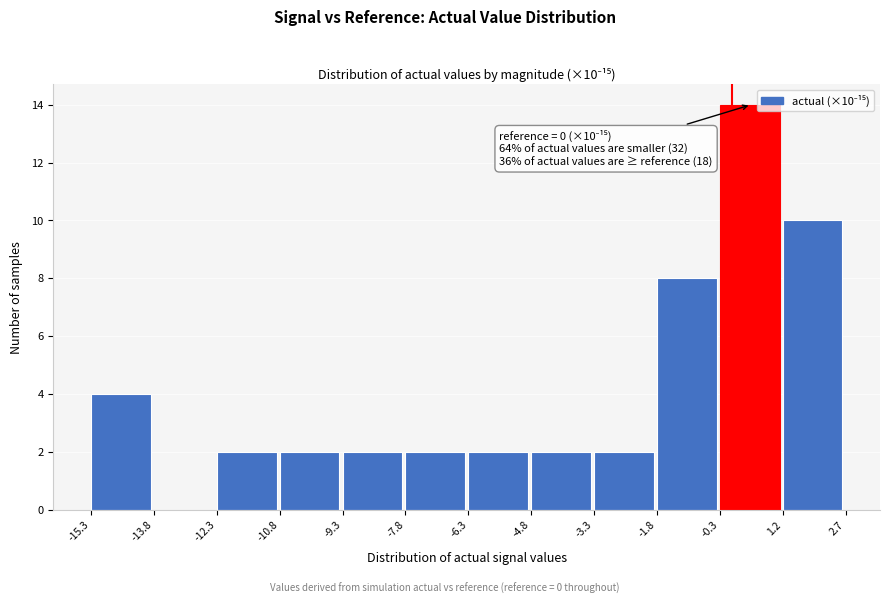

Over which range of the x-axis is the bar tallest?

-0.3 to 1.2